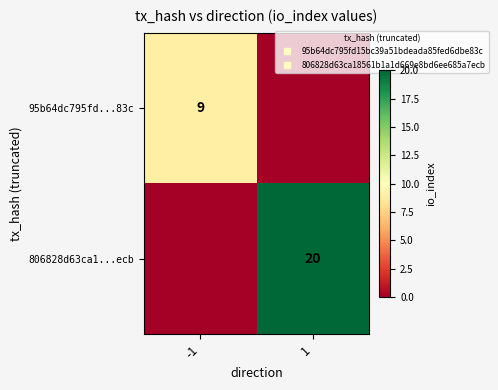

Which series has the largest total across all categories?

806828d63ca1...ecb